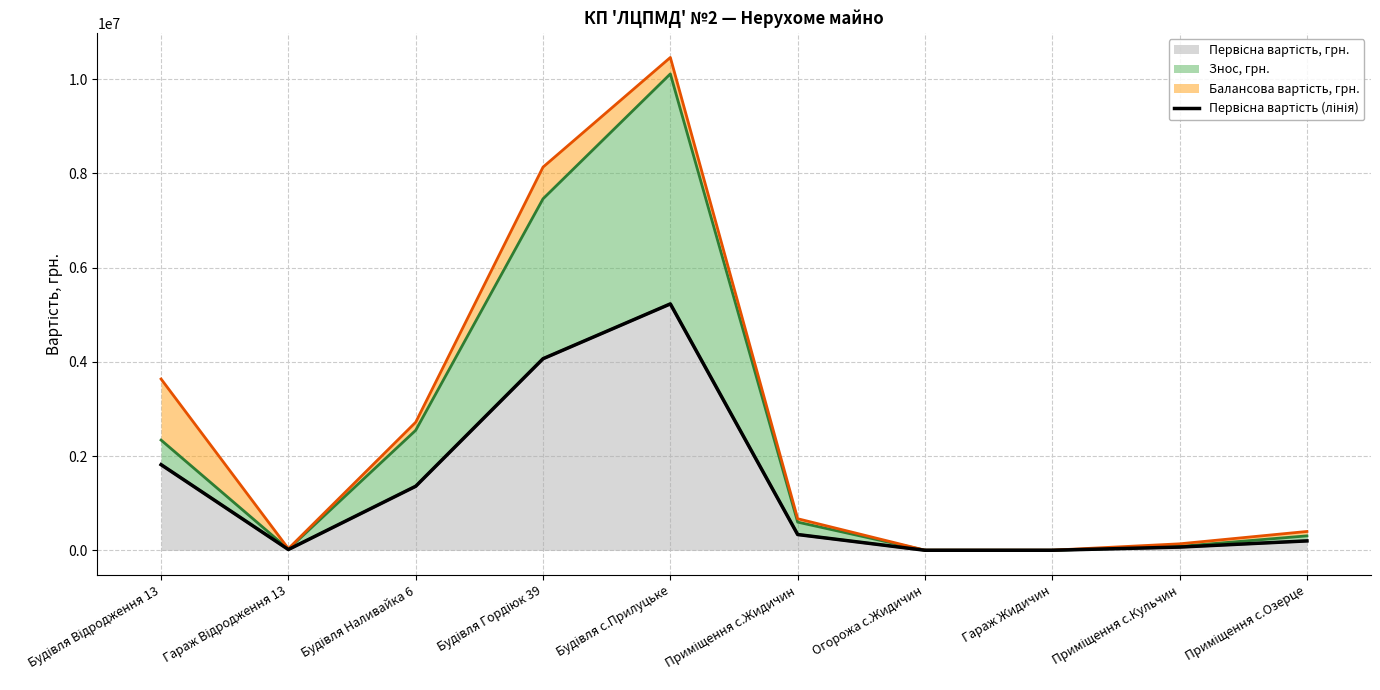

Rank the categories by value from lowest to highest.

Гараж Жидичин, Огорожа с.Жидичин, Гараж Відродження 13, Приміщення с.Кульчин, Приміщення с.Озерце, Приміщення с.Жидичин, Будівля Наливайка 6, Будівля Відродження 13, Будівля Гордіюк 39, Будівля с.Прилуцьке